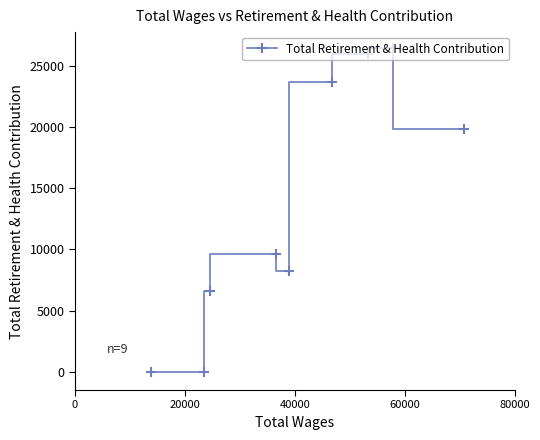

How many points are lower than both their immediate neighbors (excluding endpoints)?

1